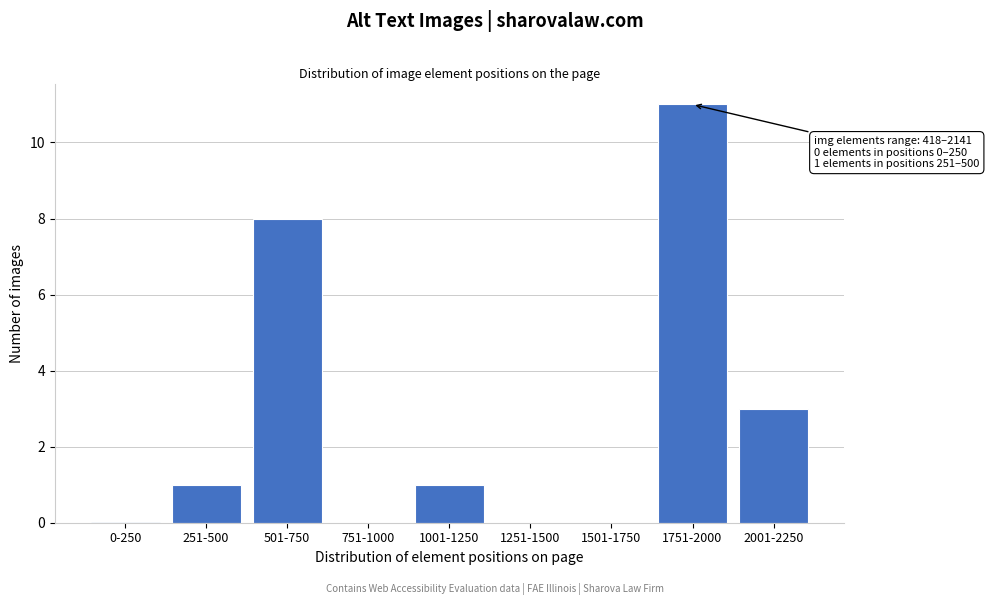

Reading left to right, list all the values displayed in this chart.

0-250=0	251-500=1	501-750=8	751-1000=0	1001-1250=1	1251-1500=0	1501-1750=0	1751-2000=11	2001-2250=3